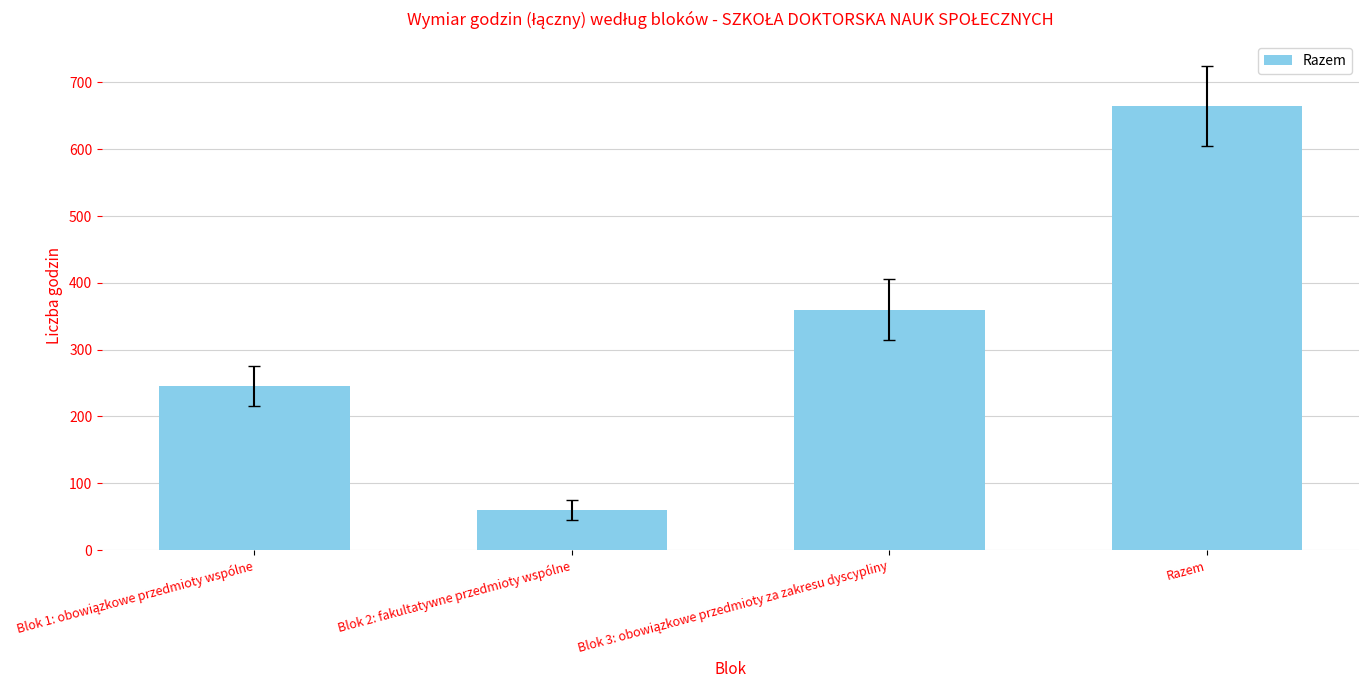

What is the approximate value at Blok 2: fakultatywne przedmioty wspólne?

60